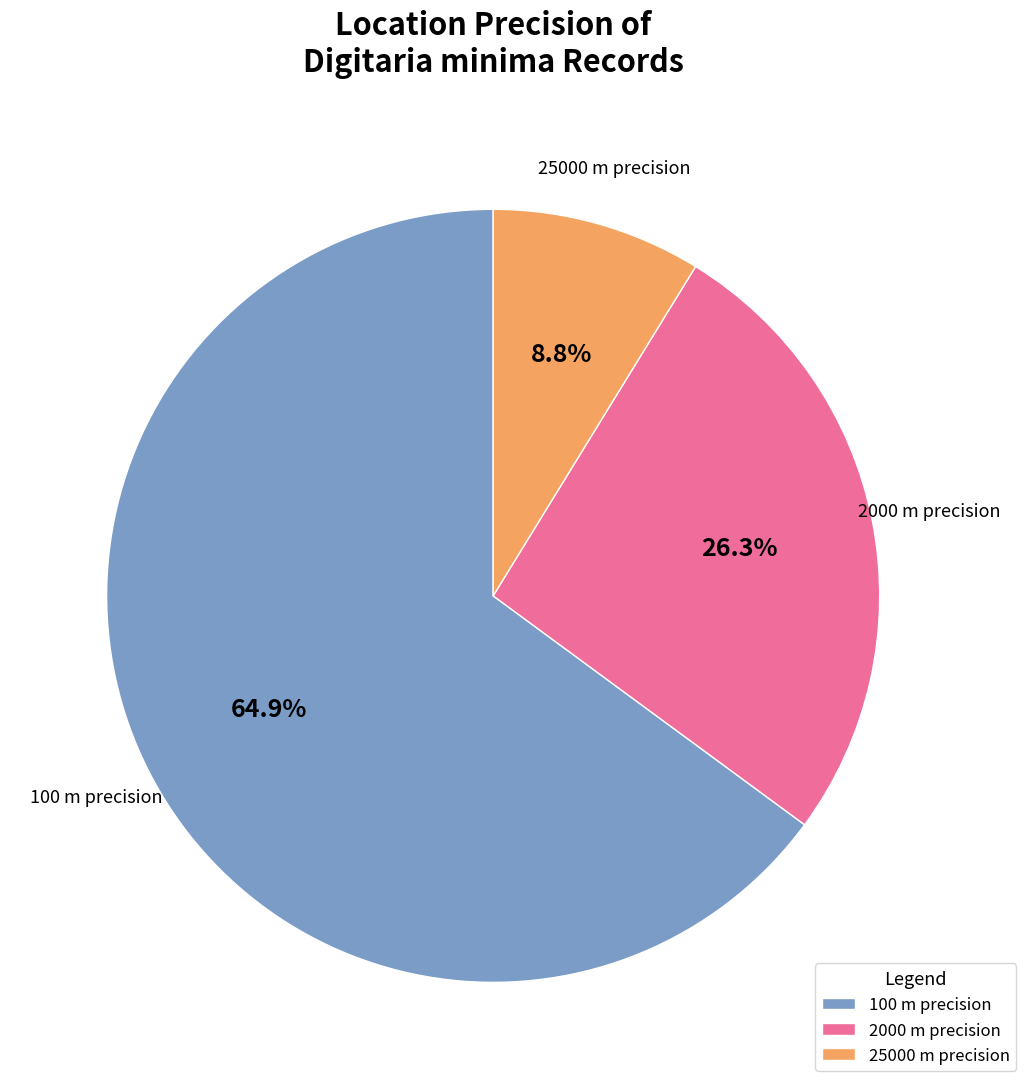

Do 25000 m precision and 2000 m precision together represent more than half of the pie?

No